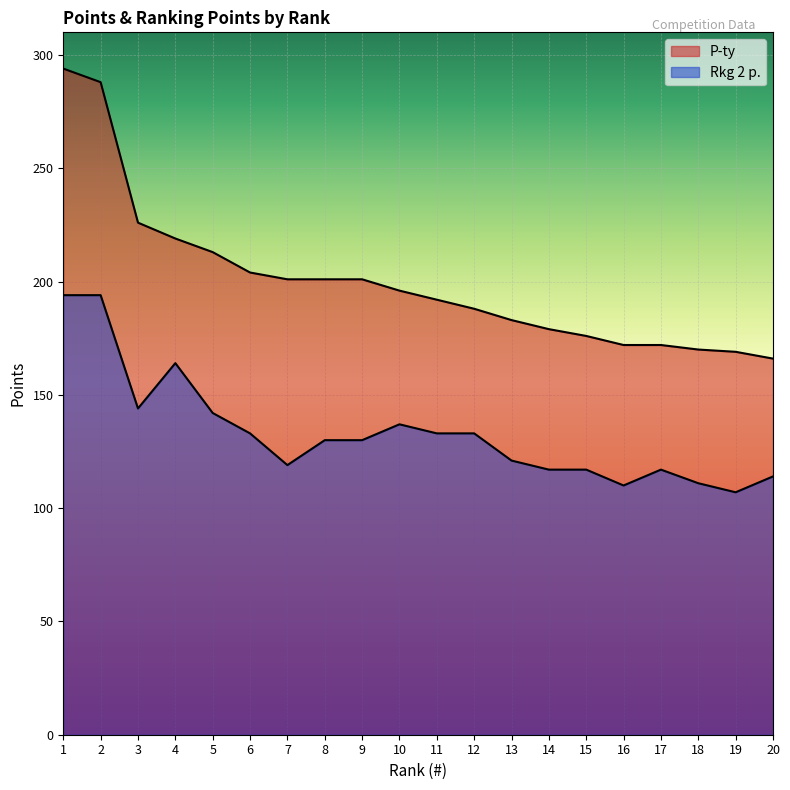

What is the difference between the highest and lowest values at 6?

71